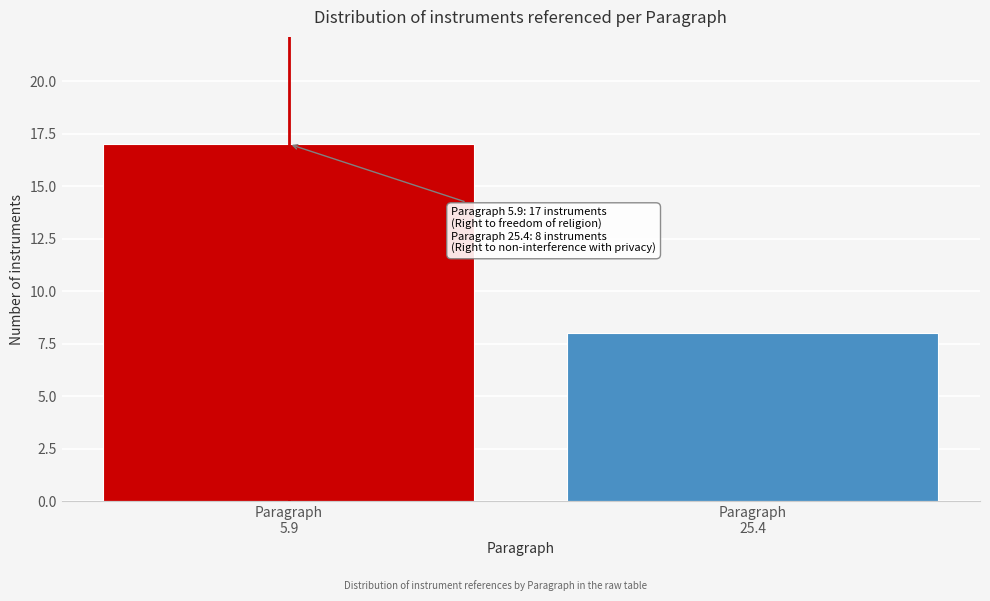

Reading right to left, transcribe all the data shown in this chart.

8	17